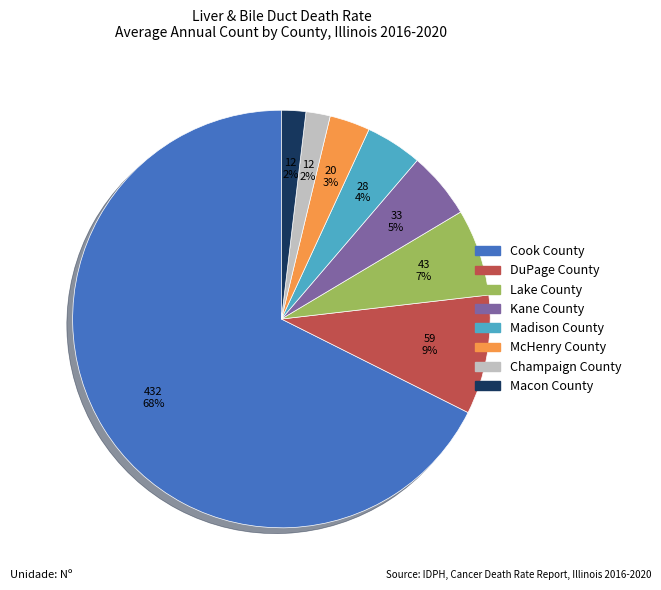

To the nearest percent, what is the average slice percentage?

12%